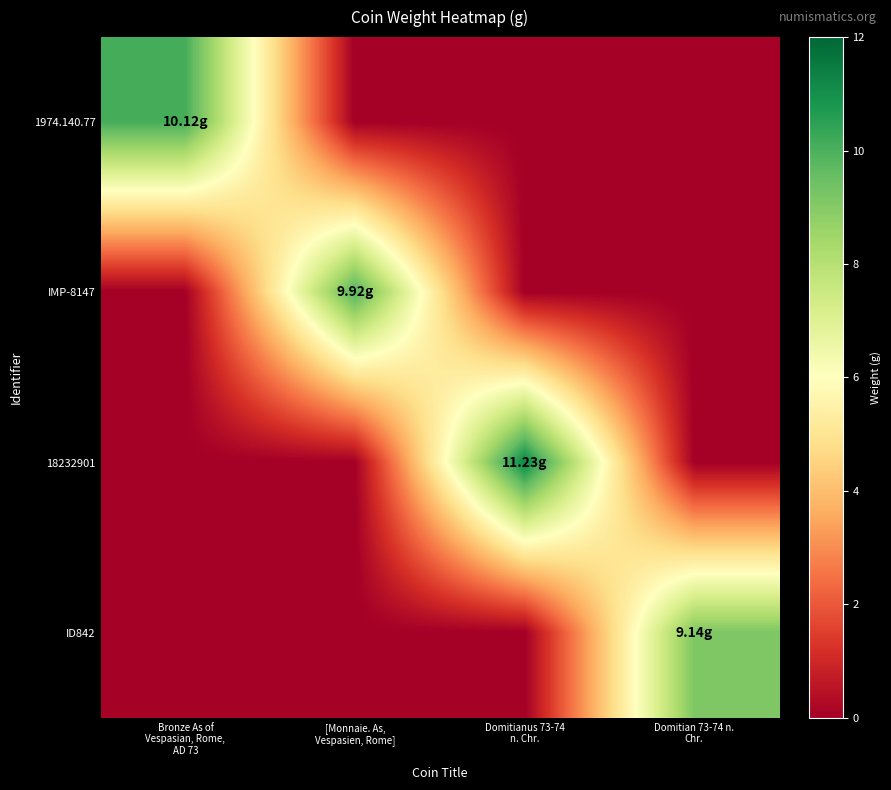

Count the number of data series in this chart.

4